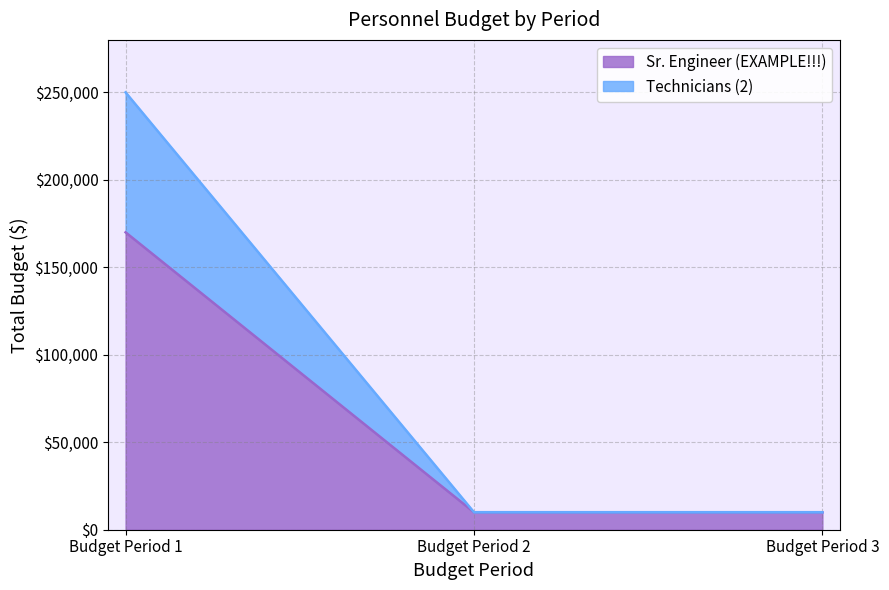

What are all the series names shown in the legend?

Sr. Engineer (EXAMPLE!!!), Technicians (2)